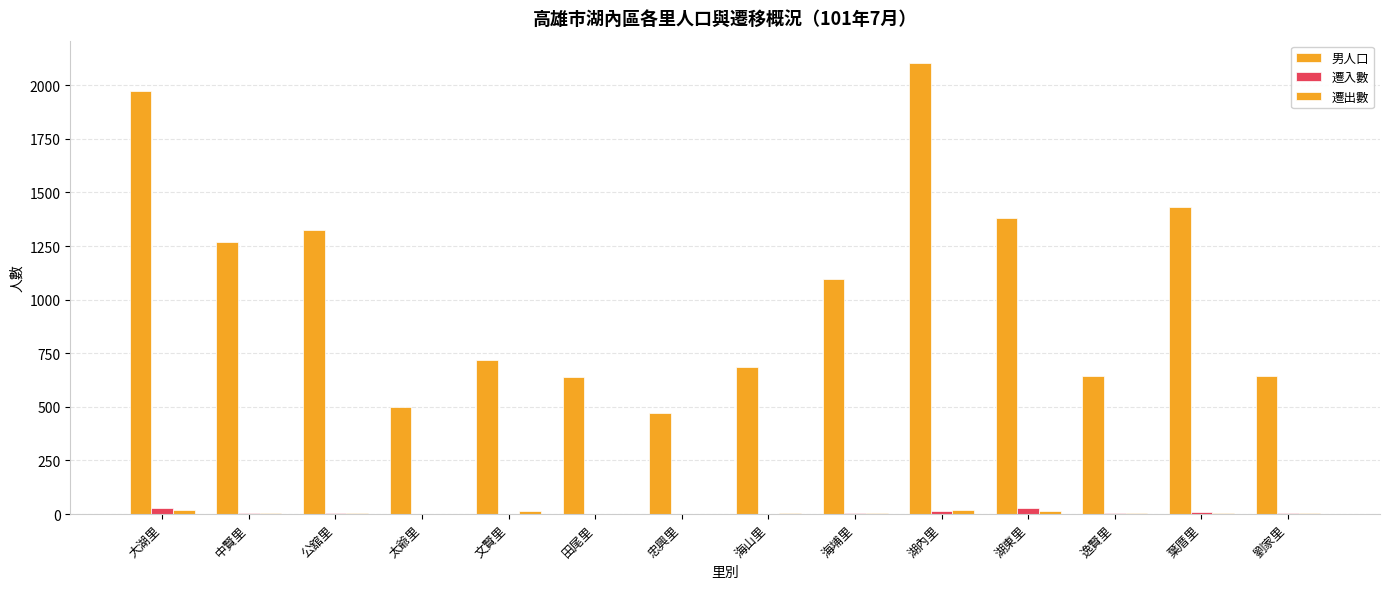

Which has a higher value, 湖內里 or 中賢里?

湖內里